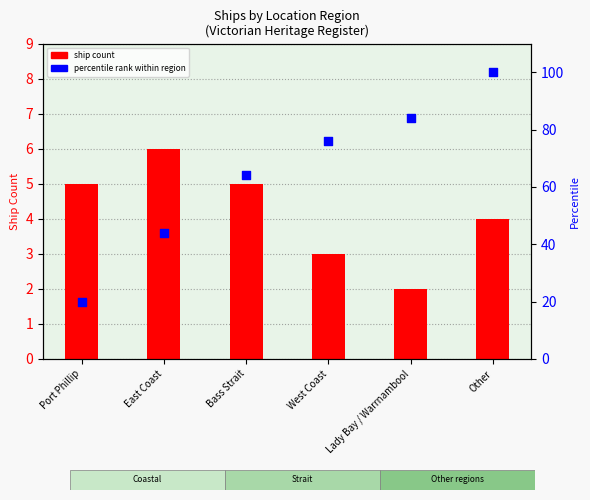

Which series has the largest total across all categories?

percentile rank within region